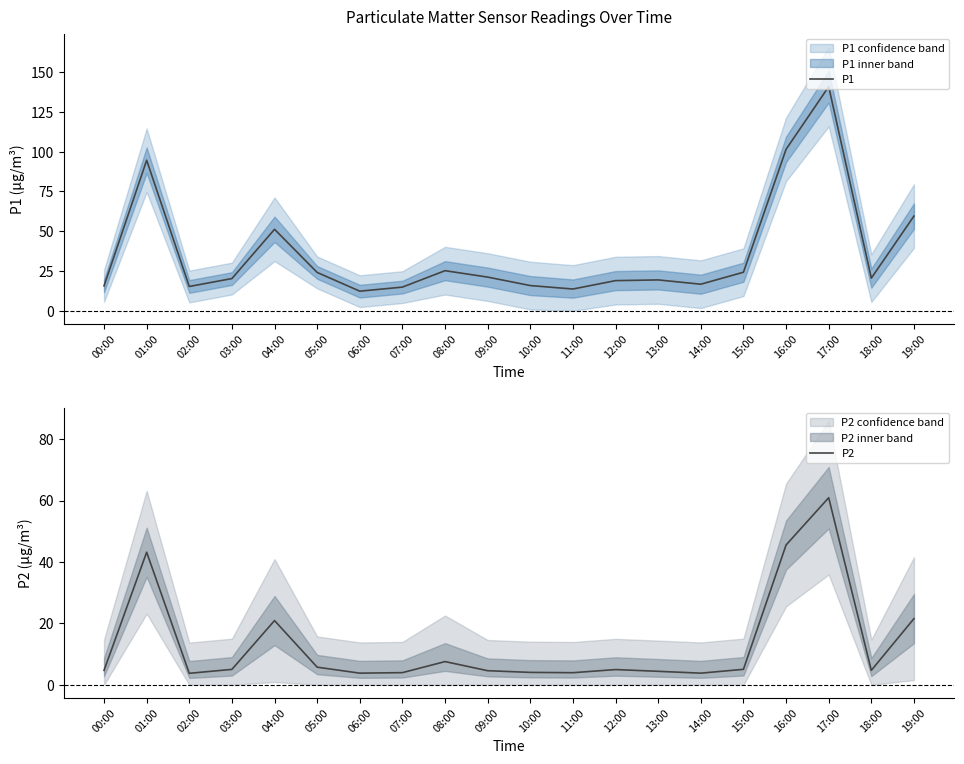

Is it true that P2 equals 5.8 at 05:00?

True